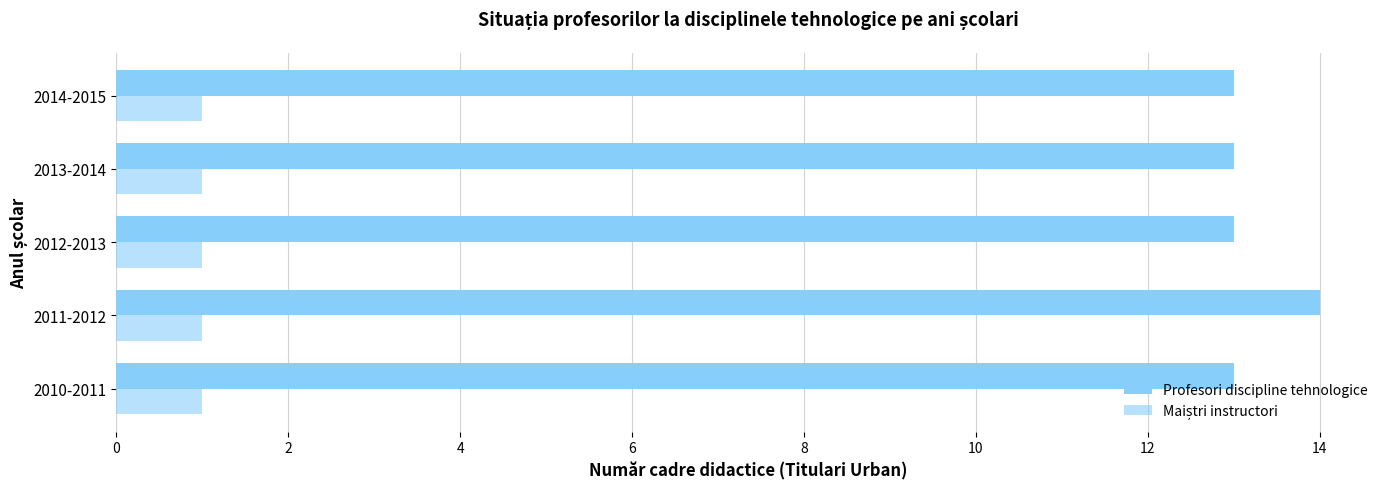

Rank the series by their average value, from lowest to highest.

Maiștri instructori, Profesori discipline tehnologice